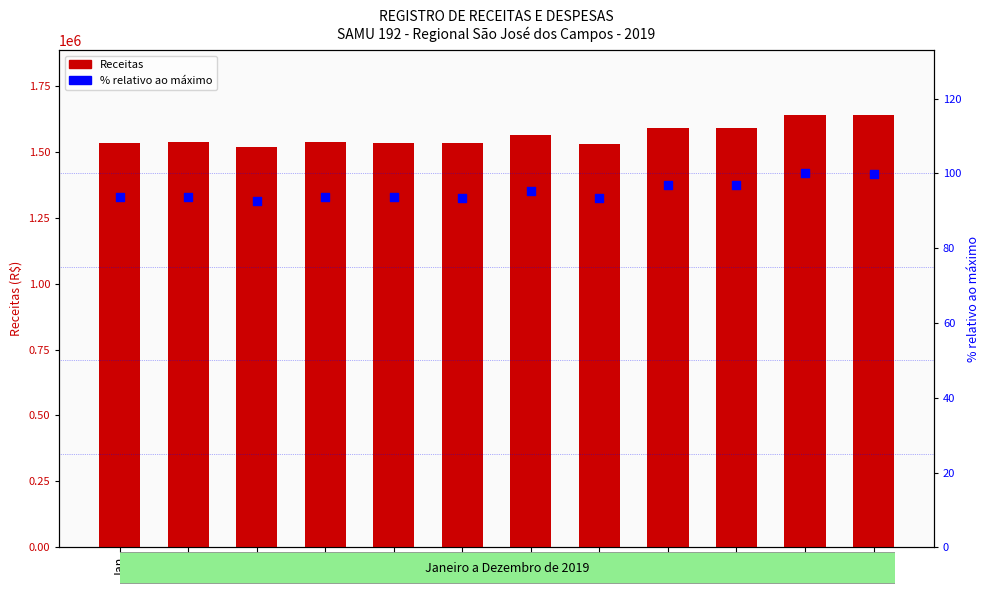

Which series reaches the minimum Y coordinate?

% relativo ao máximo